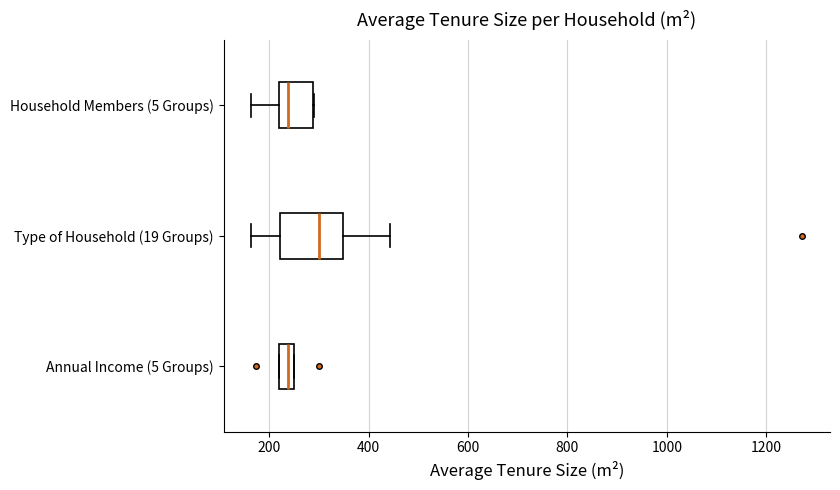

Which box is the widest, from its left edge to its right edge?

Type of Household (19 Groups)